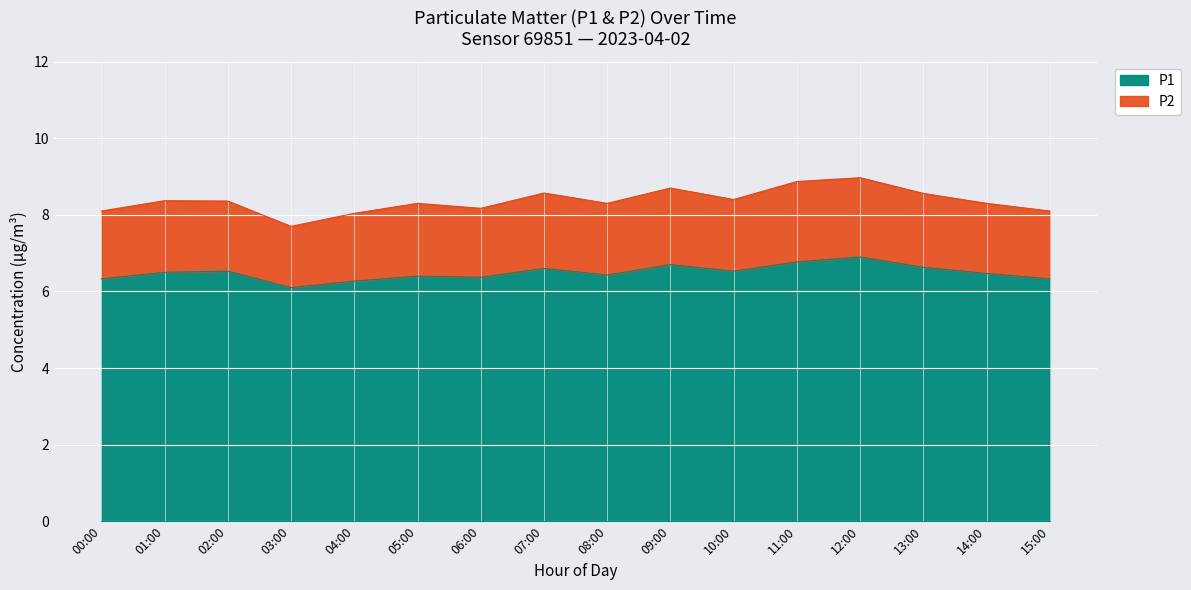

What is the maximum value shown in the chart?

9.0